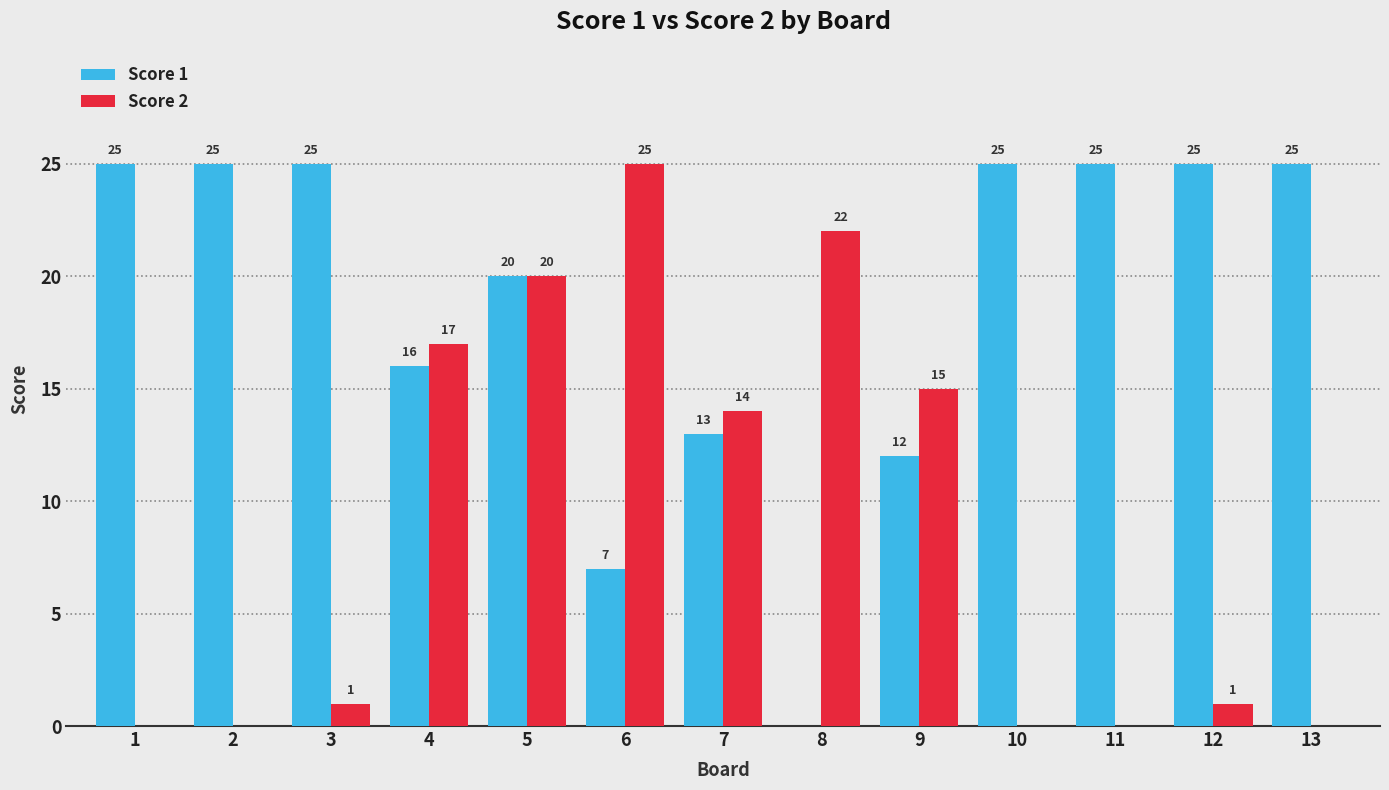

What is the maximum value shown in the chart?

25